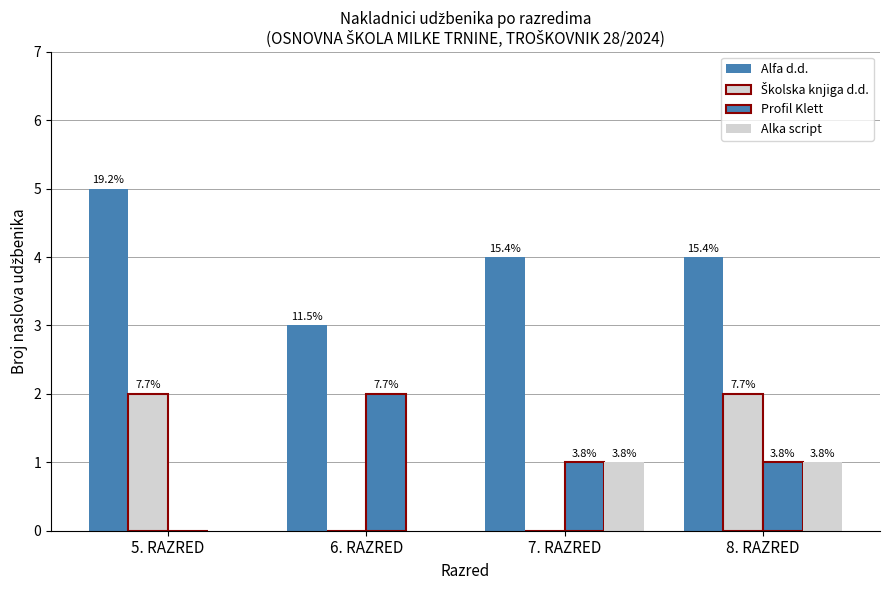

Are the bars grouped side by side (vs. stacked)?

Yes